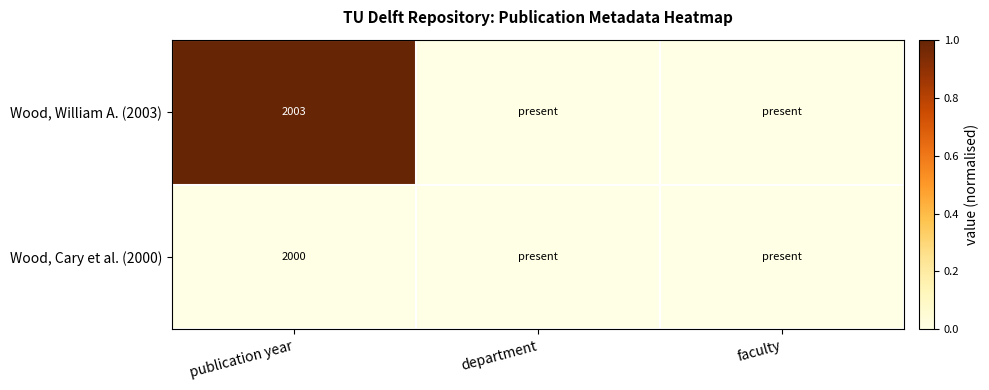

The Wood, William A. (2003) series shows 2003 at publication year. True or false?

True